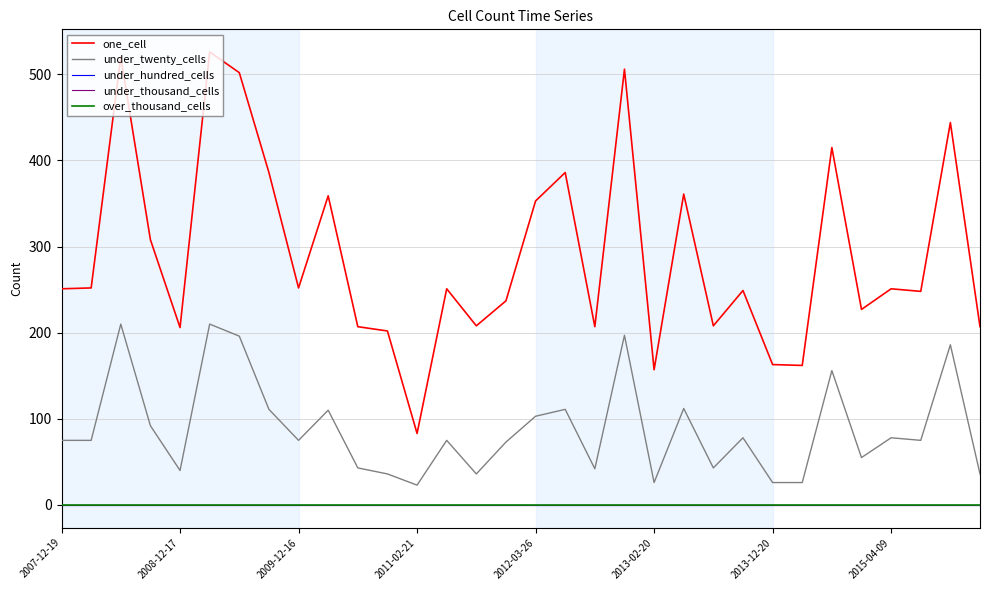

Which series has the widest spread of values?

one_cell